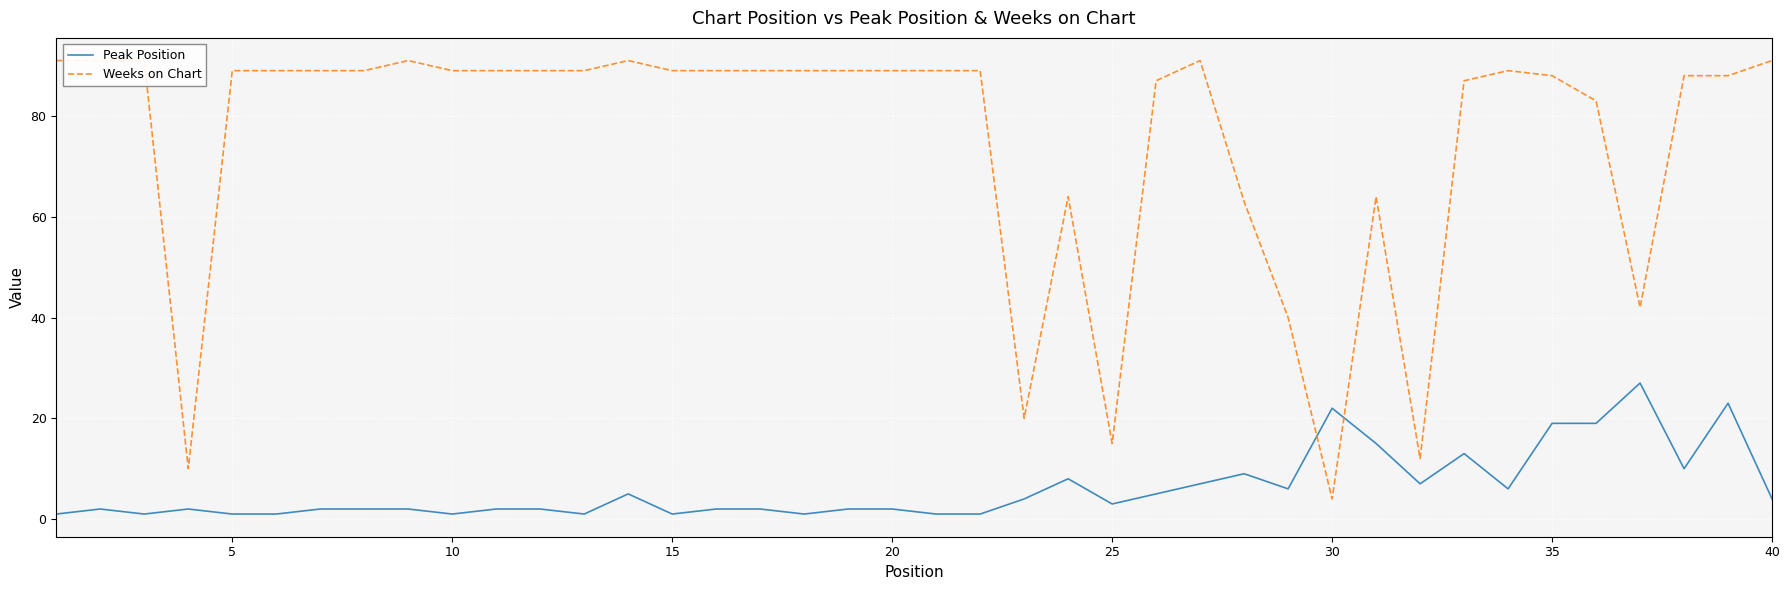

Which series has the widest spread of values?

Weeks on Chart